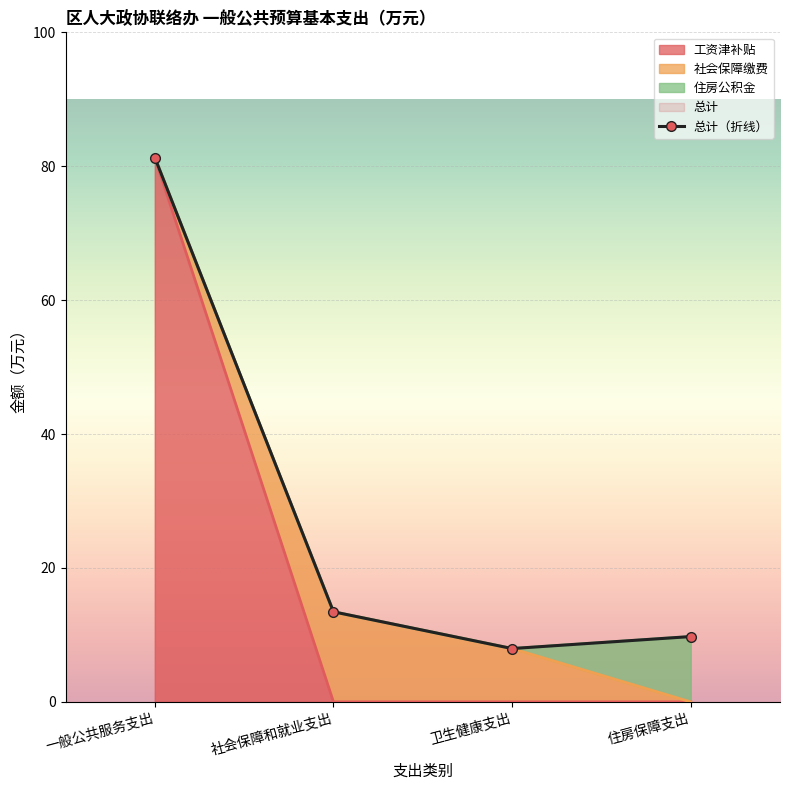

At which label does the data first exceed 13?

一般公共服务支出